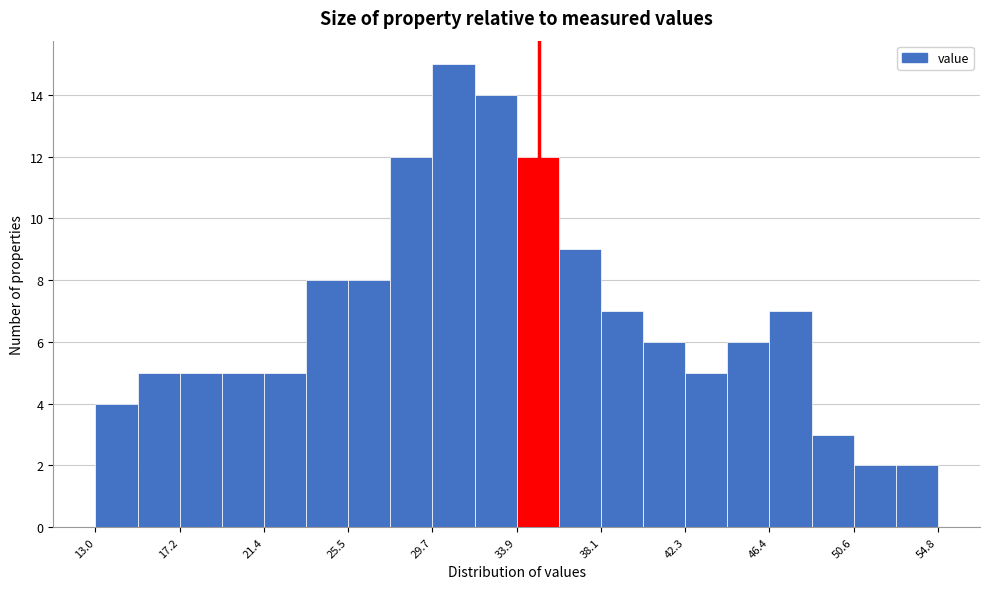

Reading left to right, list every bar in this chart as the range it spans on the x-axis followed by its height. Neither the bar edges nor the heights are printed on the chart, so give them approximately, as read against the axes.

13.0 to 15.0: 4
15.0 to 17.0: 5
17.0 to 19.5: 5
19.5 to 21.5: 5
21.5 to 23.5: 5
23.5 to 25.5: 8
25.5 to 27.5: 8
27.5 to 29.5: 12
29.5 to 32.0: 15
32.0 to 34.0: 14
34.0 to 36.0: 12
36.0 to 38.0: 9
38.0 to 40.0: 7
40.0 to 42.5: 6
42.5 to 44.5: 5
44.5 to 46.5: 6
46.5 to 48.5: 7
48.5 to 50.5: 3
50.5 to 52.5: 2
52.5 to 55.0: 2